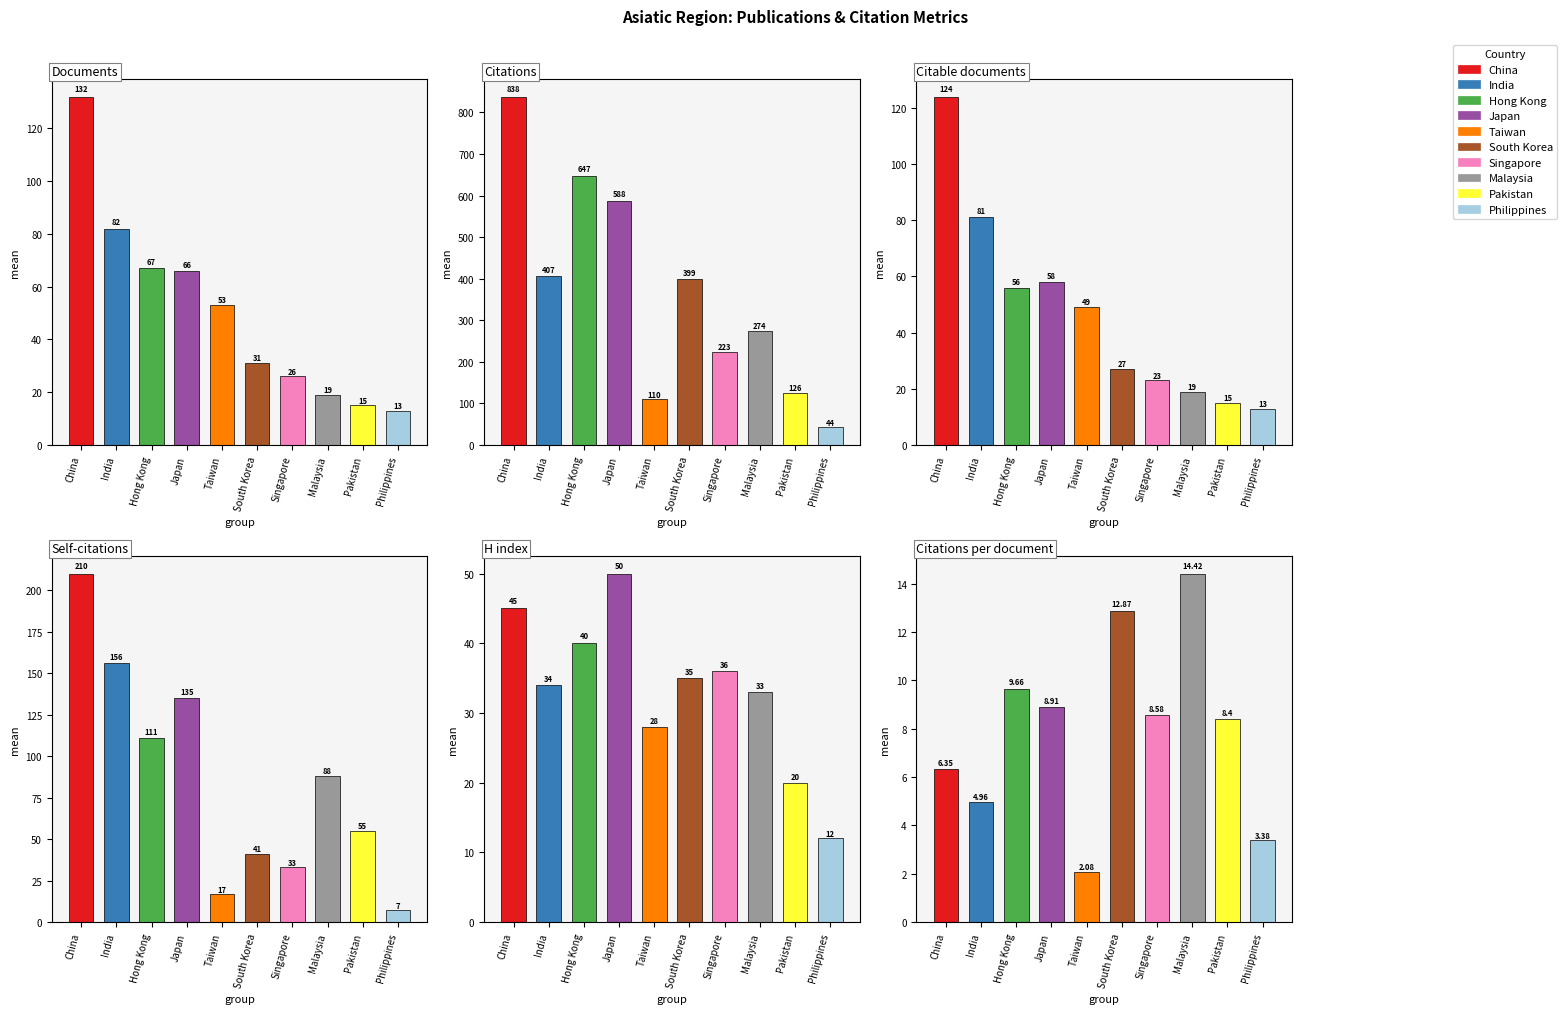

The Citable documents series shows 8.1 at South Korea. True or false?

False